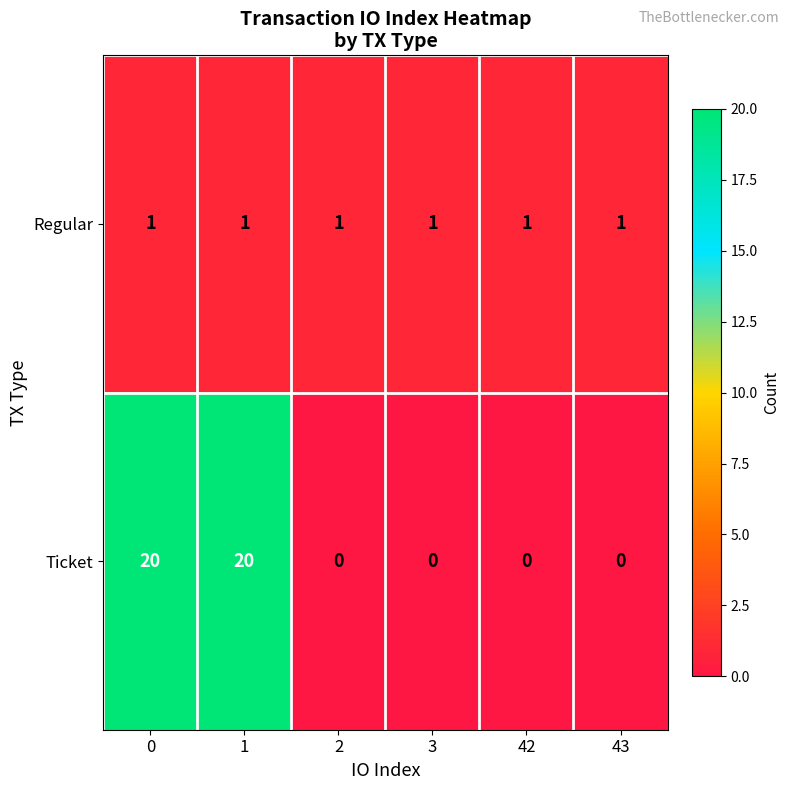

How many Ticket values are between 0 and 20?

6